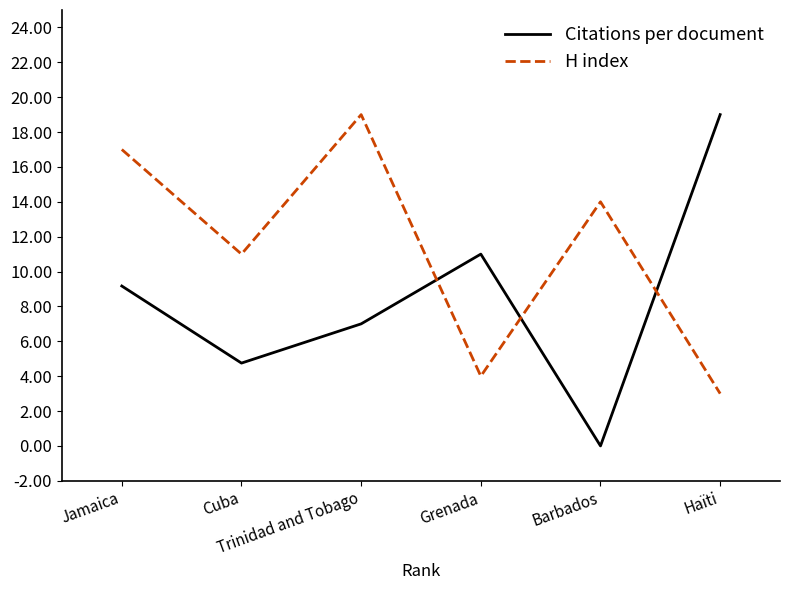

What is the highest value of the H index series?

19.0